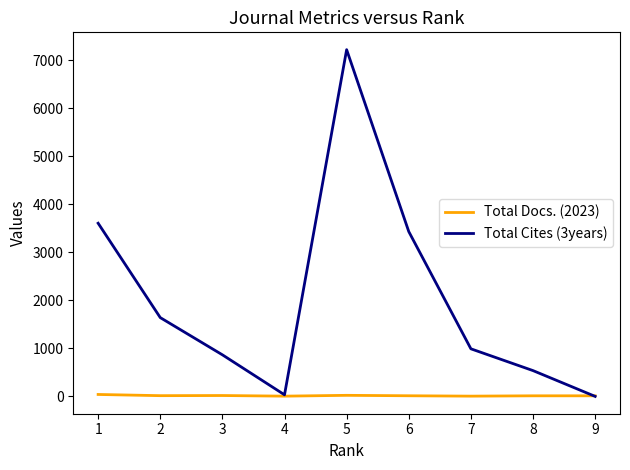

Read the Total Docs. (2023) value at 4, to the nearest 5.

5